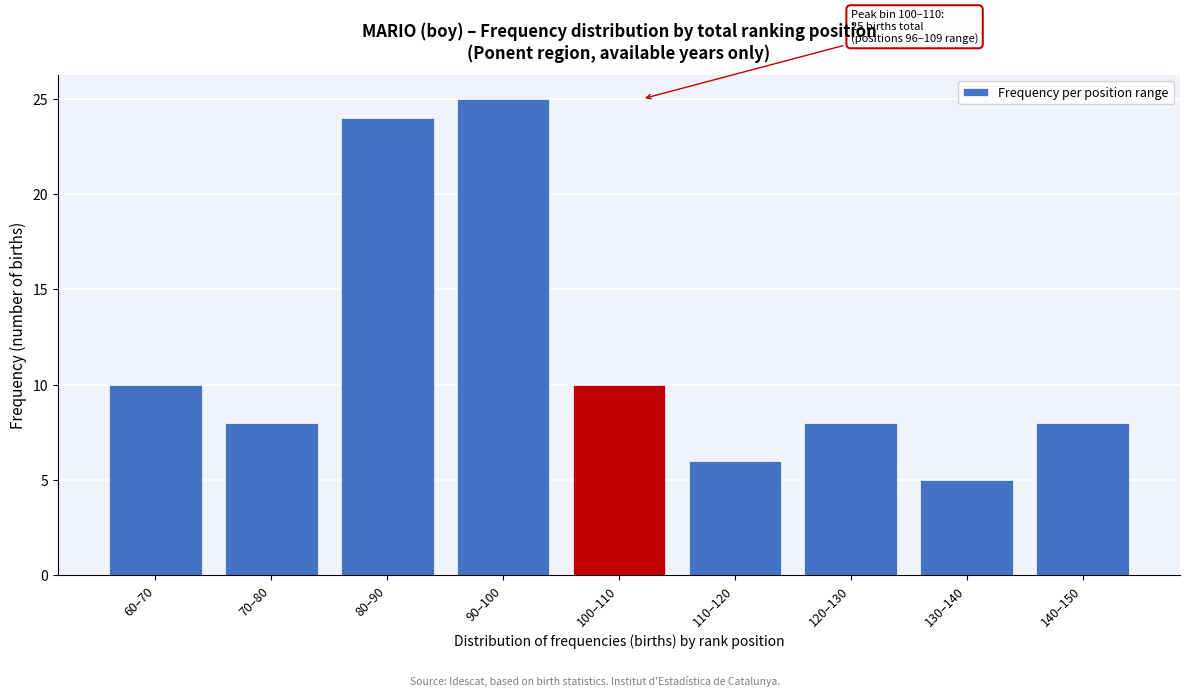

Reading left to right, transcribe all the data shown in this chart.

10	8	24	25	10	6	8	5	8